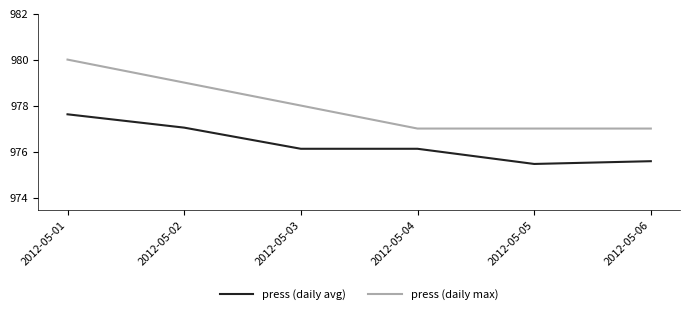

At 2012-05-06, list the series in order from largest to smallest.

press (daily max), press (daily avg)